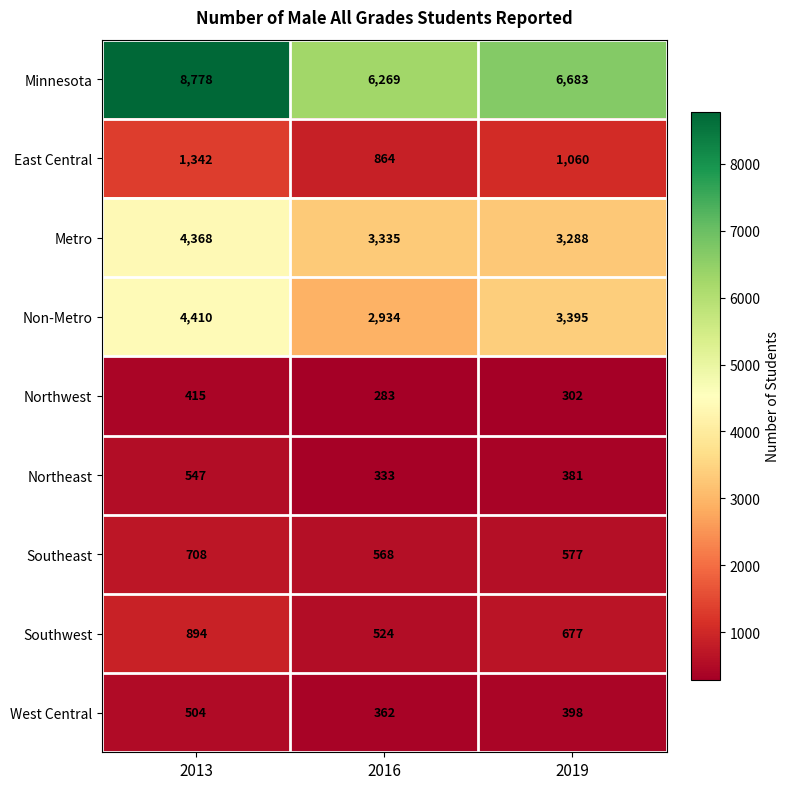

What is the sum of all Southeast values?

1853